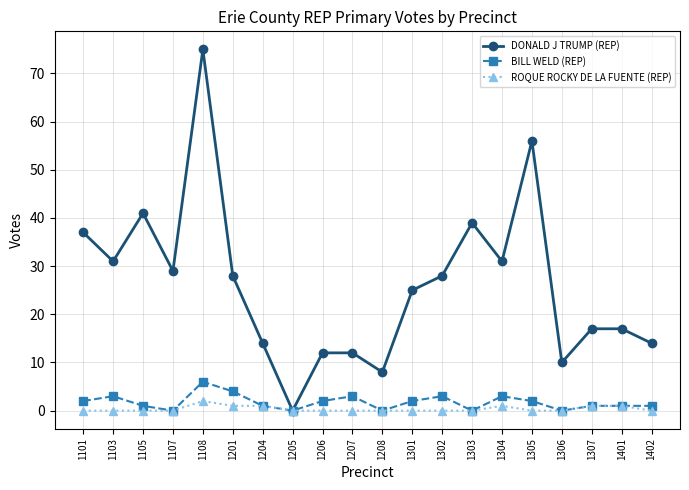

What are all the series names shown in the legend?

DONALD J TRUMP (REP), BILL WELD (REP), ROQUE ROCKY DE LA FUENTE (REP)